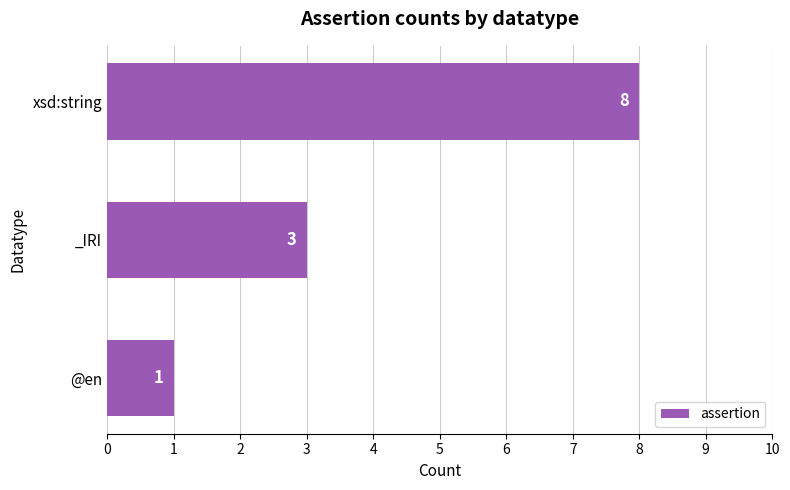

The chart shows a value of 1 at @en. True or false?

True